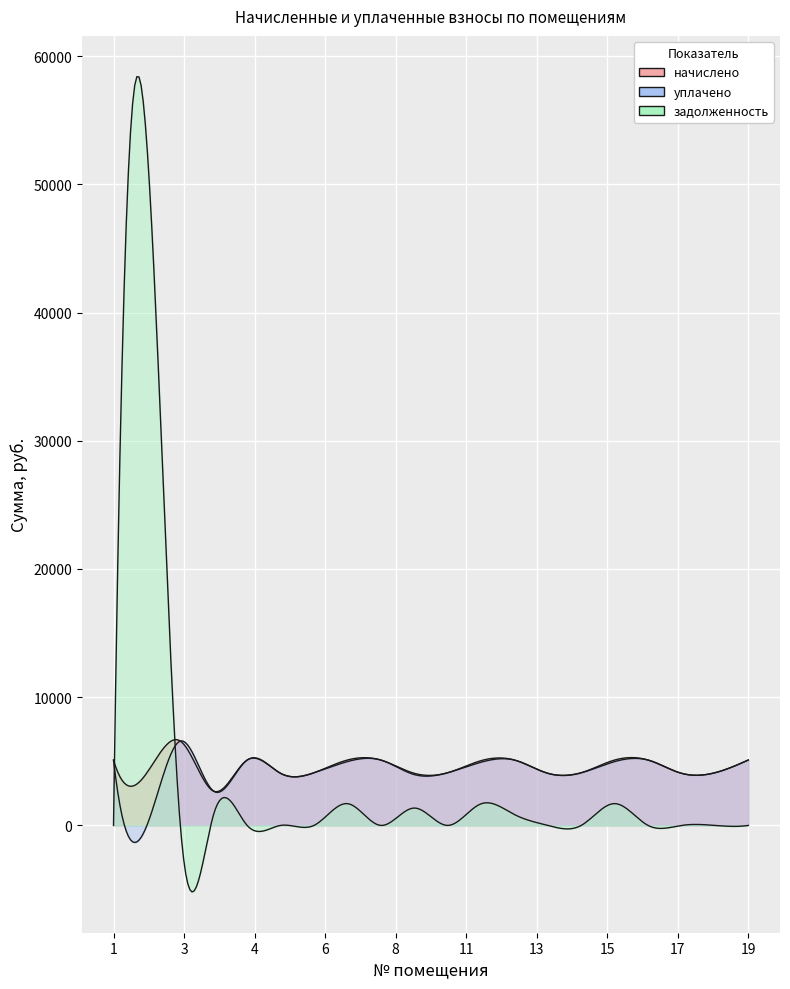

At which label does начислено first exceed 5050?

1